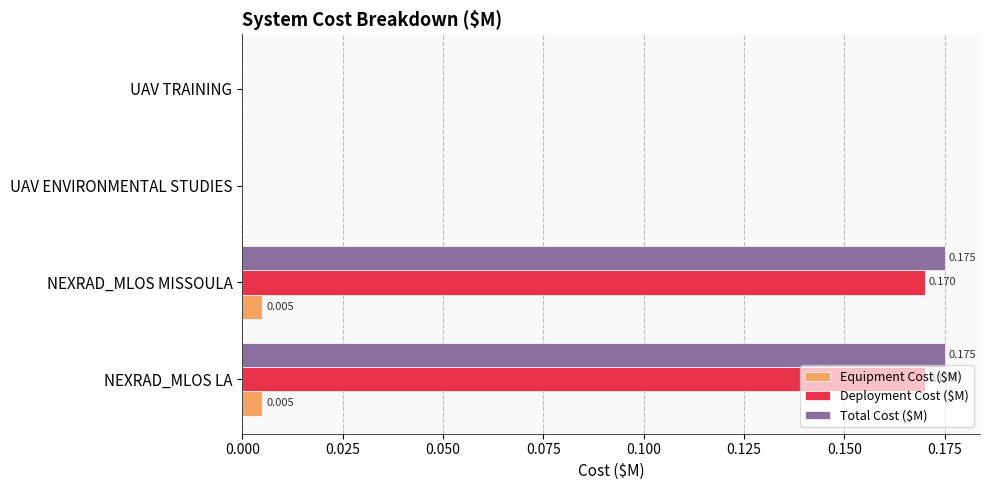

What is the average value of the Total Cost ($M) series?

0.1